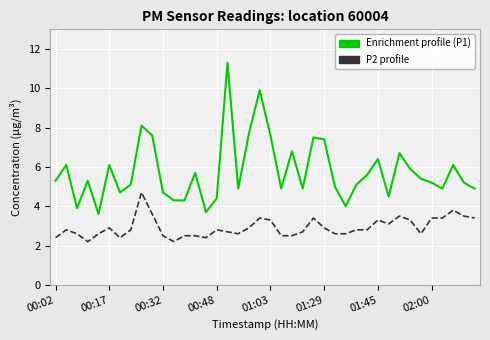

What is the greatest value displayed?

11.3